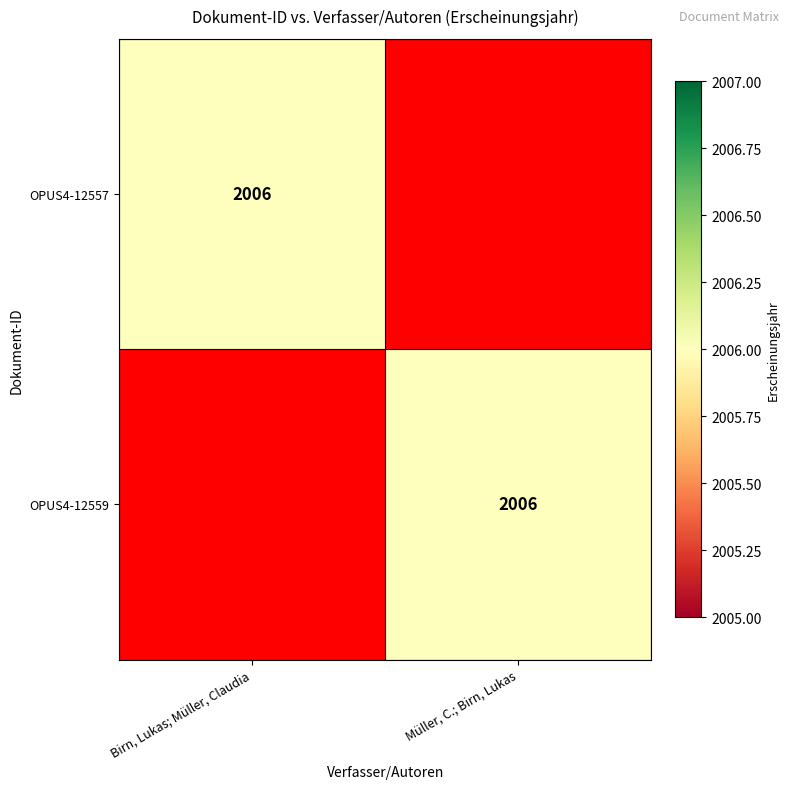

True or false: OPUS4-12559 has a value of 2006 at Müller, C.; Birn, Lukas.

True